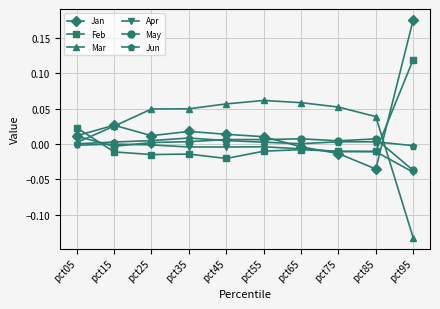

How many intersections are there between May and Mar?

2